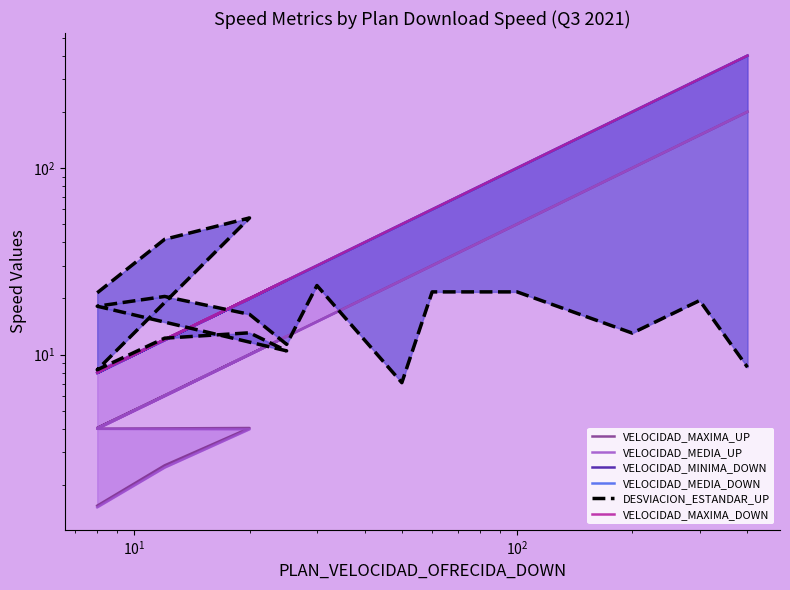

Is the value of VELOCIDAD_MAXIMA_UP at $\mathdefault{10^{2}}$ greater than the value of VELOCIDAD_MEDIA_UP at $\mathdefault{10^{3}}$?

No